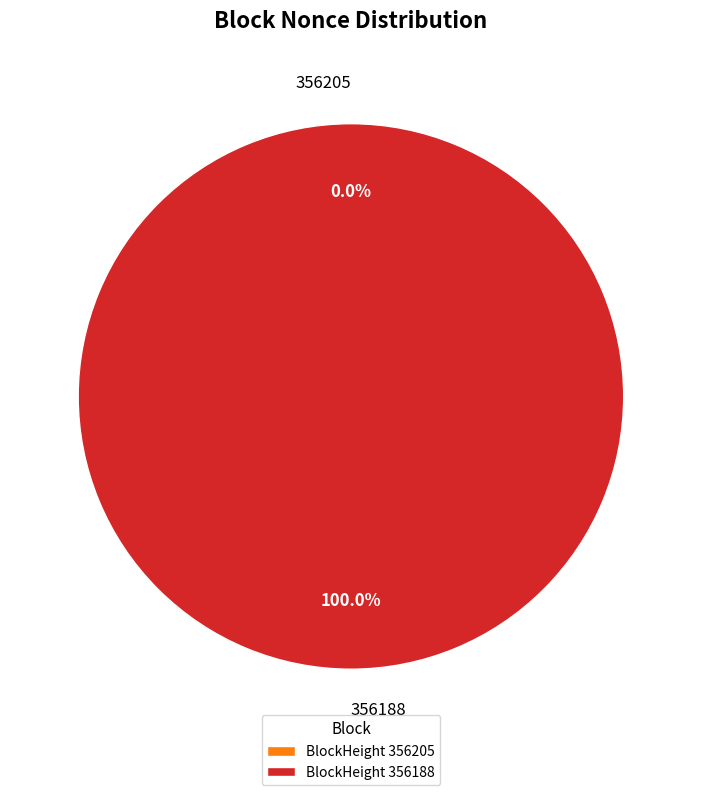

To the nearest percent, what is the combined percentage of 356205 and 356188?

100%